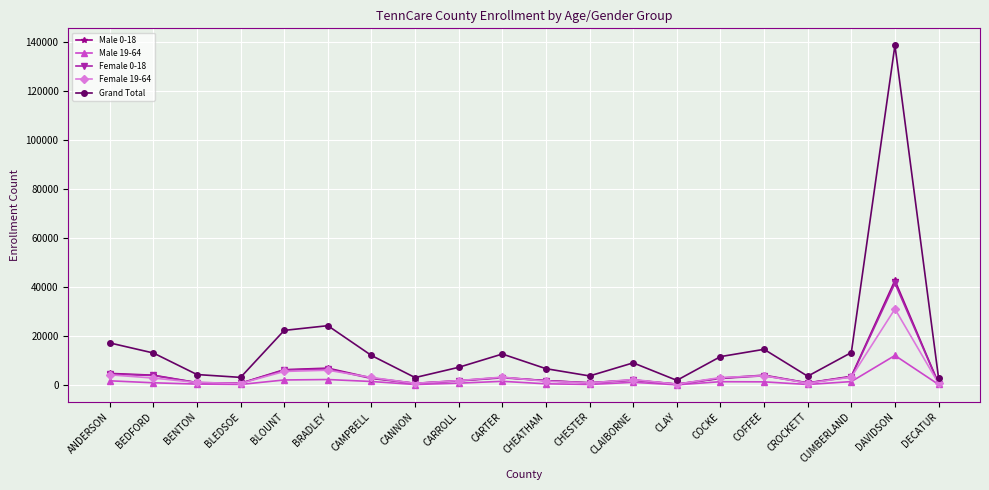

Which category has the highest value in the Male 19-64 series?

DAVIDSON